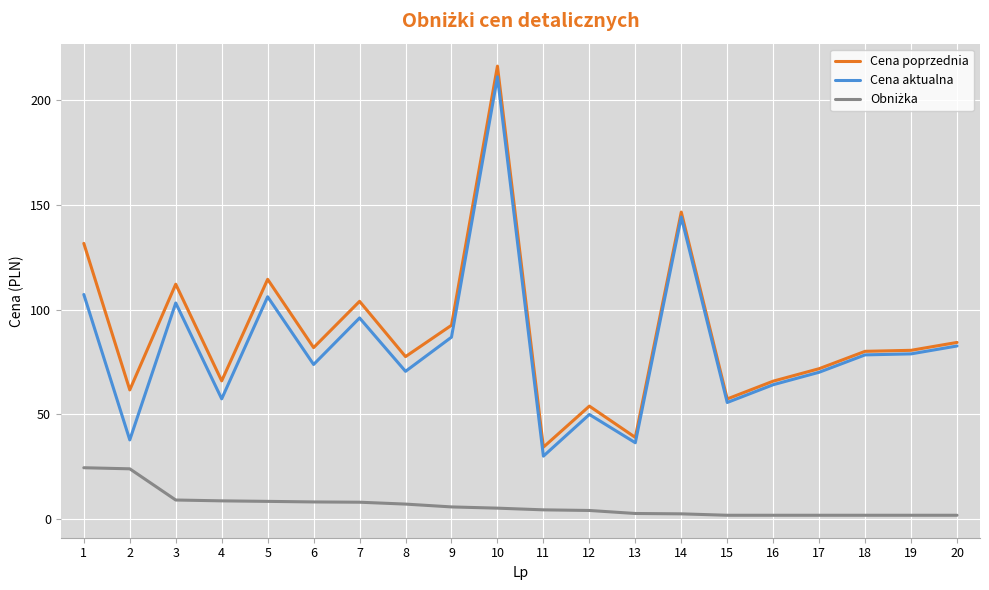

What is the spread (max minus min) of values at 10?

211.3